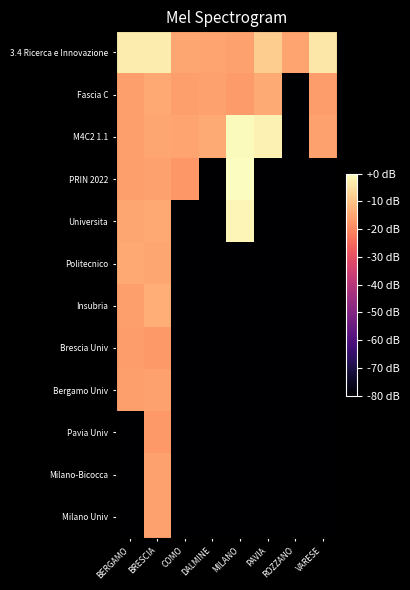

Reading left to right, what are all the values shown in this chart?

3.4 Ricerca e Innovazione: BERGAMO=-3.1	BRESCIA=-2.9	COMO=-14.8	DALMINE=-15.1	MILANO=-15.6	PAVIA=-8.3	ROZZANO=-15.2	VARESE=-3.9
Fascia C: BERGAMO=-16.1	BRESCIA=-14.4	COMO=-16.1	DALMINE=-15.9	MILANO=-16.7	PAVIA=-14.1	ROZZANO=-80.0	VARESE=-16.3
M4C2 1.1: BERGAMO=-16.2	BRESCIA=-14.8	COMO=-15.2	DALMINE=-14.1	MILANO=-0.4	PAVIA=-1.9	ROZZANO=-80.0	VARESE=-15.7
PRIN 2022: BERGAMO=-16.0	BRESCIA=-15.9	COMO=-17.4	DALMINE=-80.0	MILANO=0.0	PAVIA=-80.0	ROZZANO=-80.0	VARESE=-80.0
Universita: BERGAMO=-14.8	BRESCIA=-14.7	COMO=-80.0	DALMINE=-80.0	MILANO=-1.4	PAVIA=-80.0	ROZZANO=-80.0	VARESE=-80.0
Politecnico: BERGAMO=-14.4	BRESCIA=-15.0	COMO=-80.0	DALMINE=-80.0	MILANO=-80.0	PAVIA=-80.0	ROZZANO=-80.0	VARESE=-80.0
Insubria: BERGAMO=-16.1	BRESCIA=-13.5	COMO=-80.0	DALMINE=-80.0	MILANO=-80.0	PAVIA=-80.0	ROZZANO=-80.0	VARESE=-80.0
Brescia Univ: BERGAMO=-16.3	BRESCIA=-17.1	COMO=-80.0	DALMINE=-80.0	MILANO=-80.0	PAVIA=-80.0	ROZZANO=-80.0	VARESE=-80.0
Bergamo Univ: BERGAMO=-16.1	BRESCIA=-15.9	COMO=-80.0	DALMINE=-80.0	MILANO=-80.0	PAVIA=-80.0	ROZZANO=-80.0	VARESE=-80.0
Pavia Univ: BERGAMO=-80.0	BRESCIA=-17.2	COMO=-80.0	DALMINE=-80.0	MILANO=-80.0	PAVIA=-80.0	ROZZANO=-80.0	VARESE=-80.0
Milano-Bicocca: BERGAMO=-80.0	BRESCIA=-15.7	COMO=-80.0	DALMINE=-80.0	MILANO=-80.0	PAVIA=-80.0	ROZZANO=-80.0	VARESE=-80.0
Milano Univ: BERGAMO=-80.0	BRESCIA=-15.9	COMO=-80.0	DALMINE=-80.0	MILANO=-80.0	PAVIA=-80.0	ROZZANO=-80.0	VARESE=-80.0